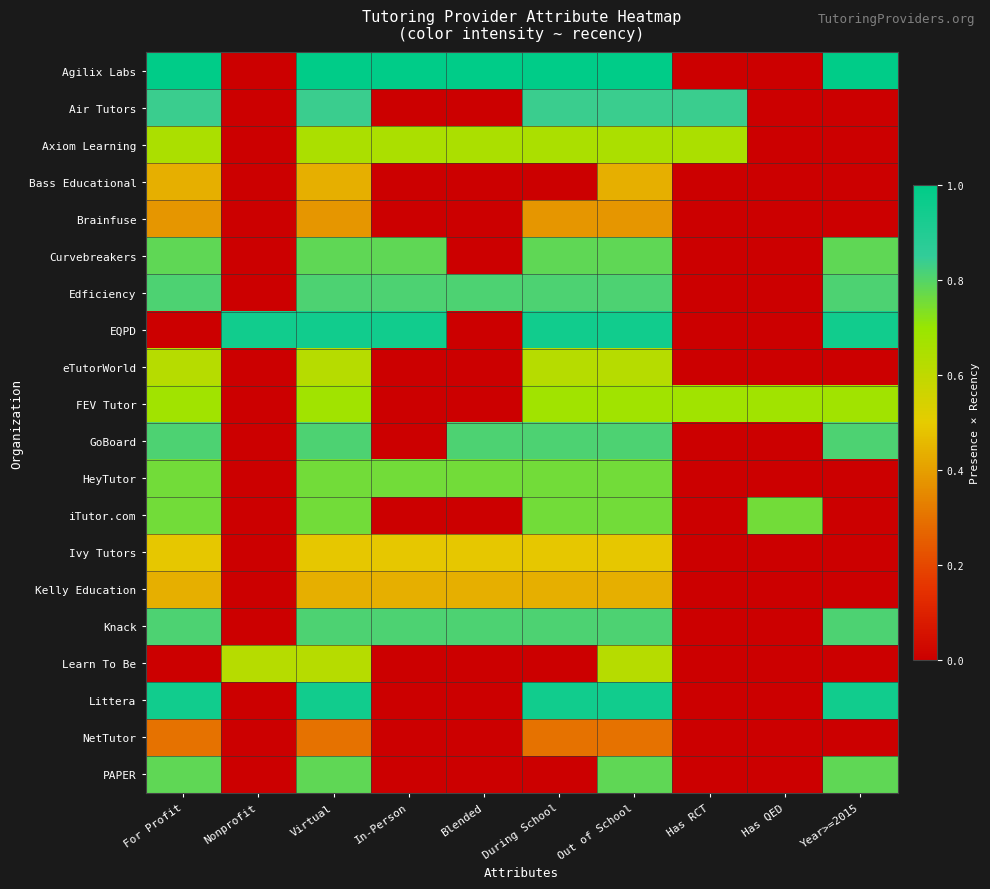

What is the total value across all series at Virtual?

13.9